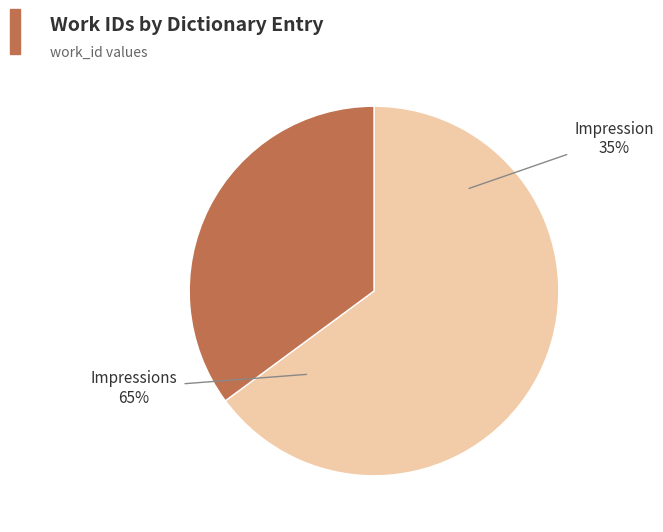

Which slice is the largest?

Impression